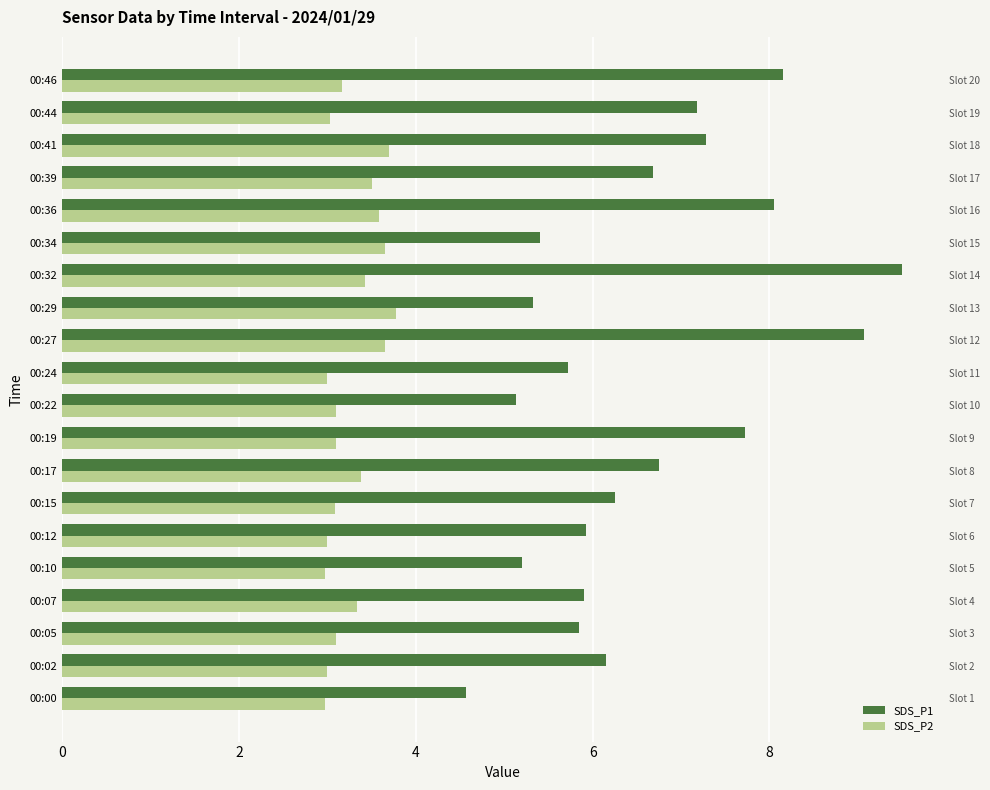

What is the difference between the highest and lowest values at 00:46?

5.0